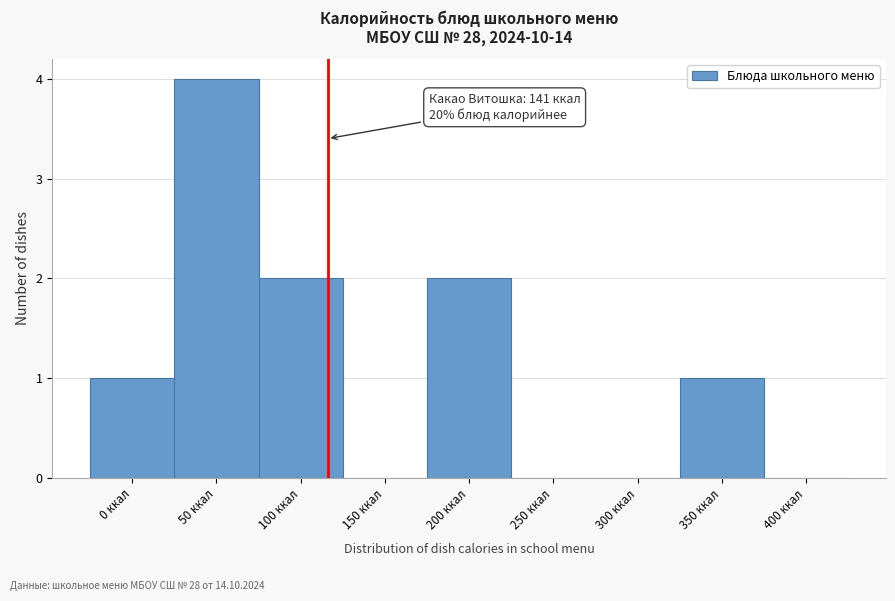

Reading left to right, transcribe all the data shown in this chart.

0 ккал=1	50 ккал=4	100 ккал=2	150 ккал=0	200 ккал=2	250 ккал=0	300 ккал=0	350 ккал=1	400 ккал=0